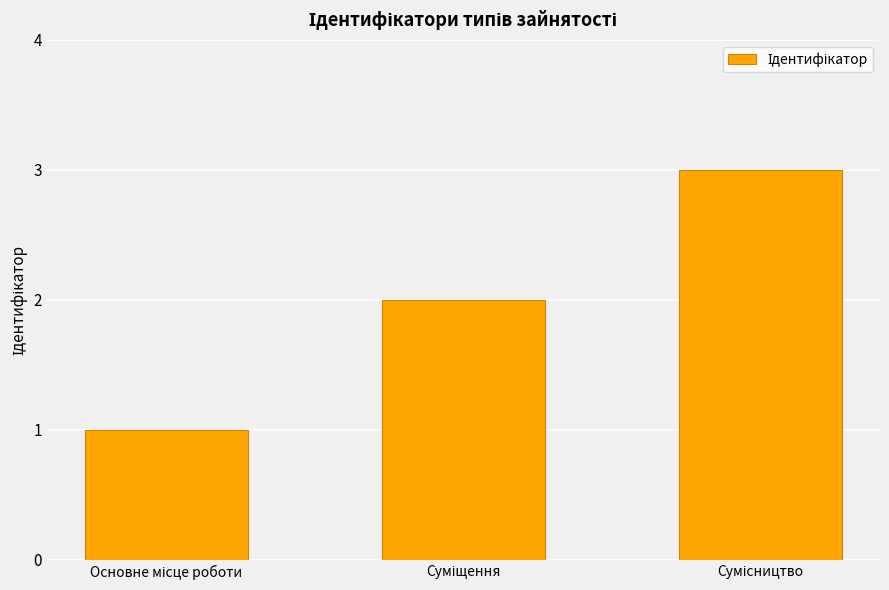

How many values are below 2?

1